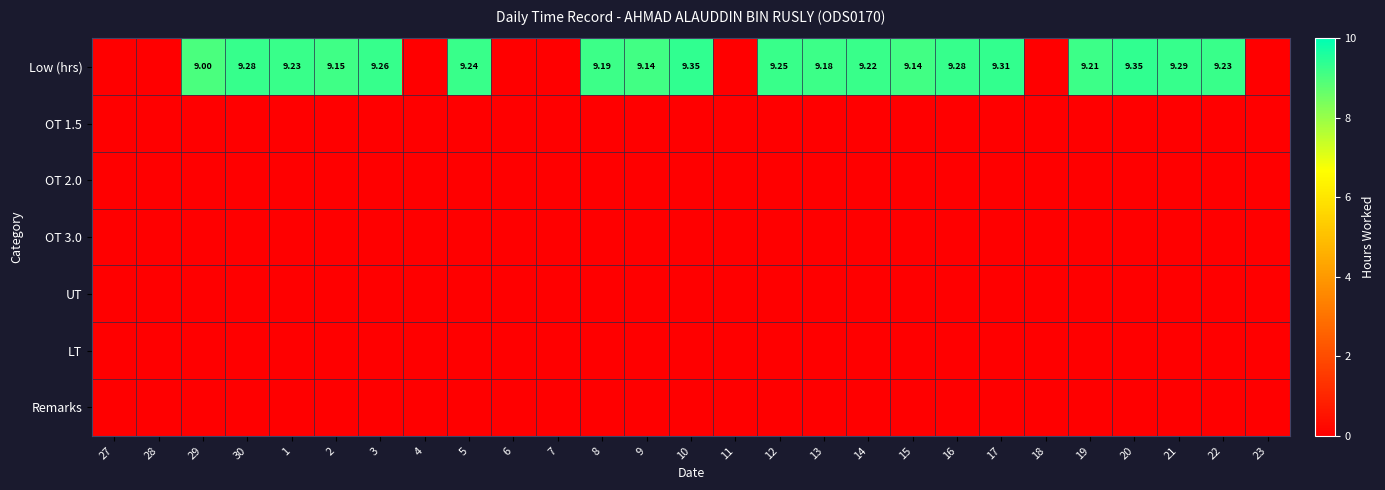

How many data points in Low (hrs) are less than 9?

8